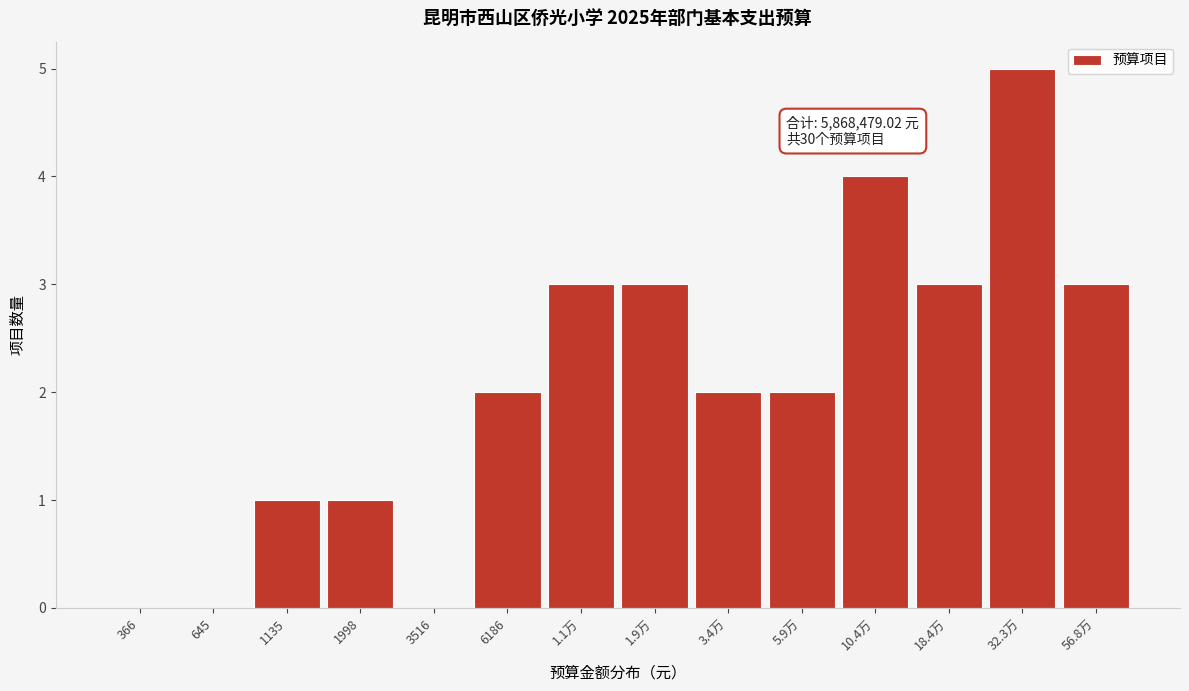

Reading left to right, list all the values displayed in this chart.

366=0	645=0	1135=1	1998=1	3516=0	6186=2	1.1万=3	1.9万=3	3.4万=2	5.9万=2	10.4万=4	18.4万=3	32.3万=5	56.8万=3